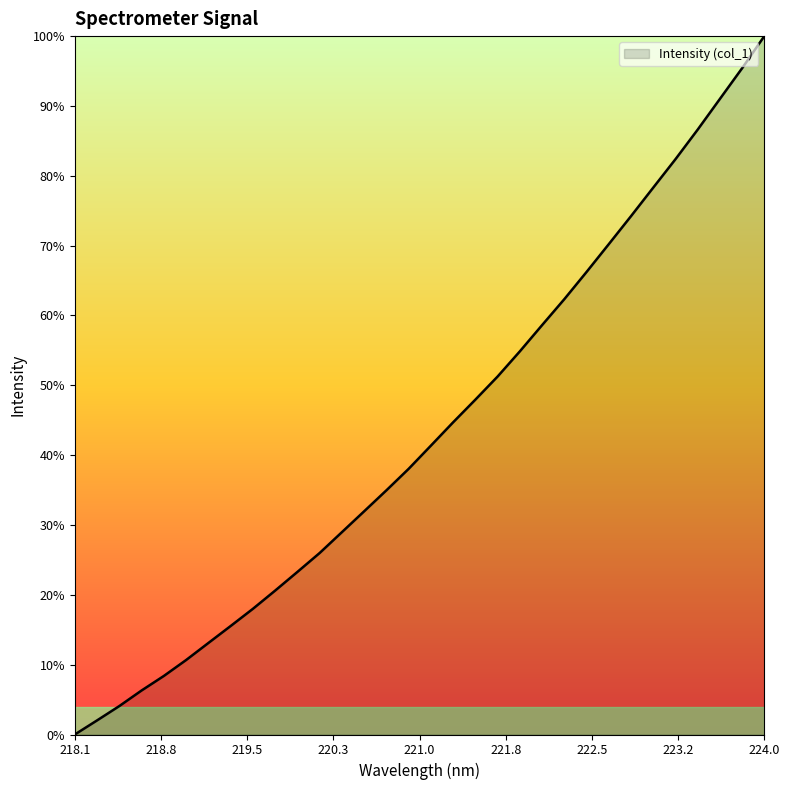

Which label corresponds to the smallest value in the chart?

218.1